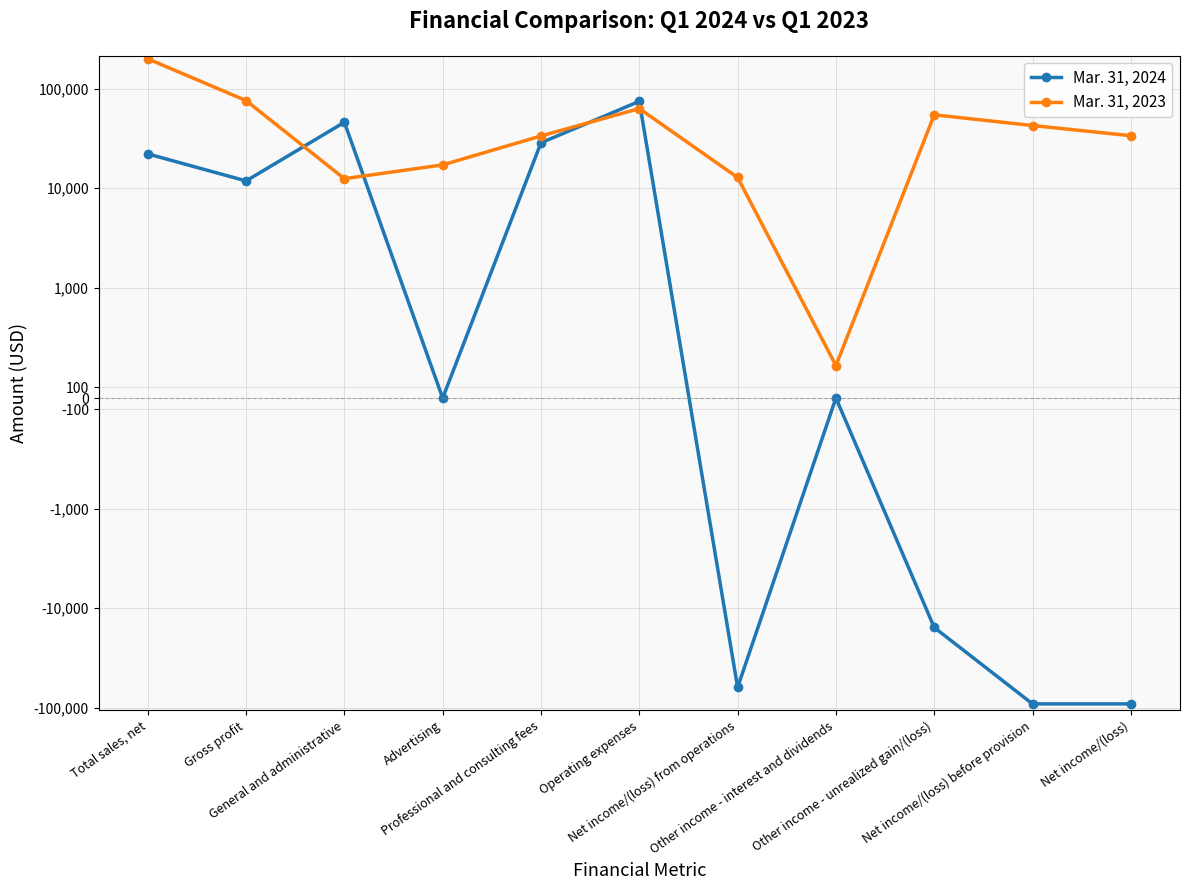

What are all the series names shown in the legend?

Mar. 31, 2024, Mar. 31, 2023